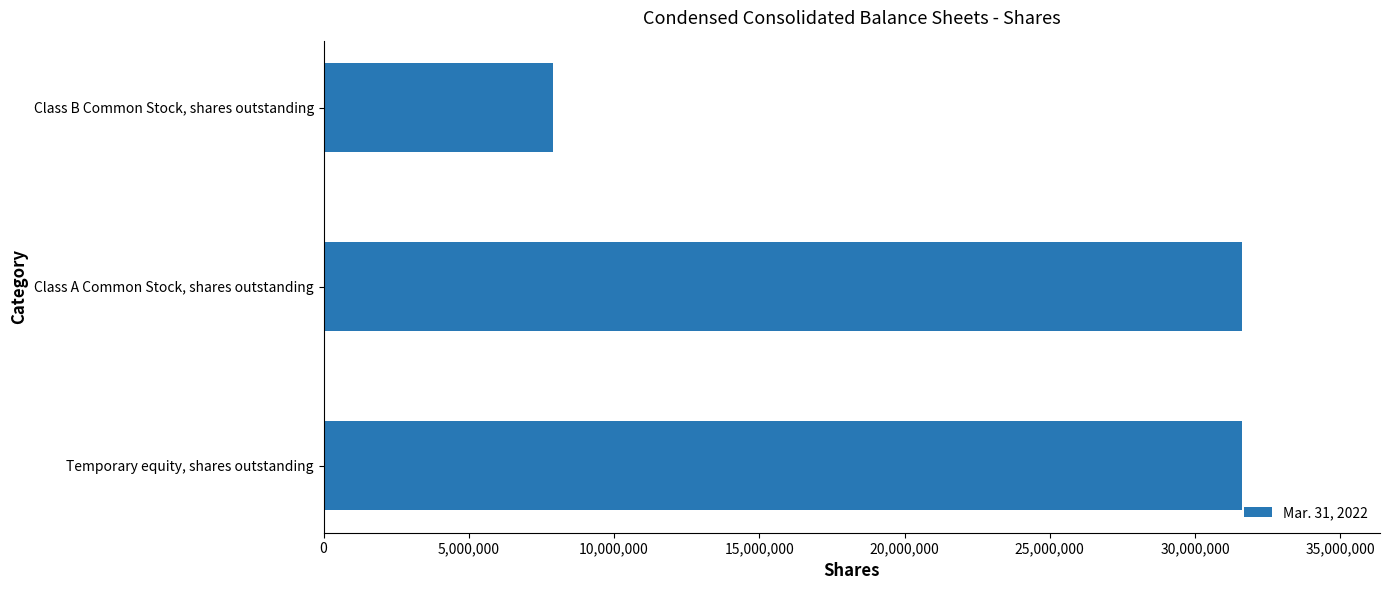

What is the difference between the maximum and minimum values?

23718750